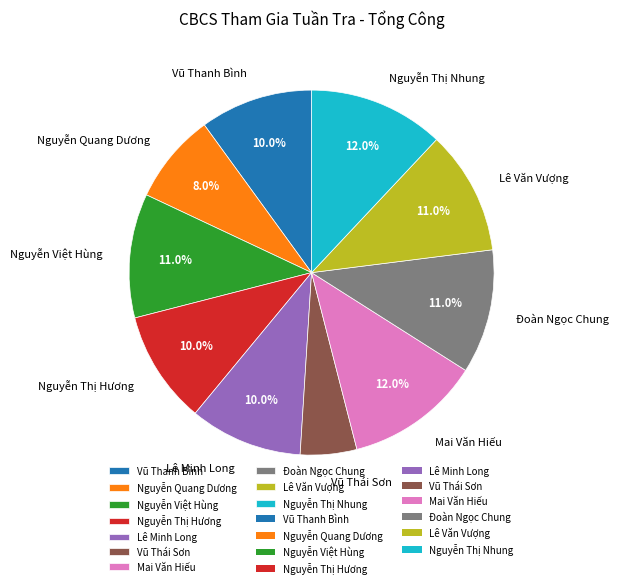

Which has a higher value, Vũ Thanh Bình or Mai Văn Hiếu?

Mai Văn Hiếu